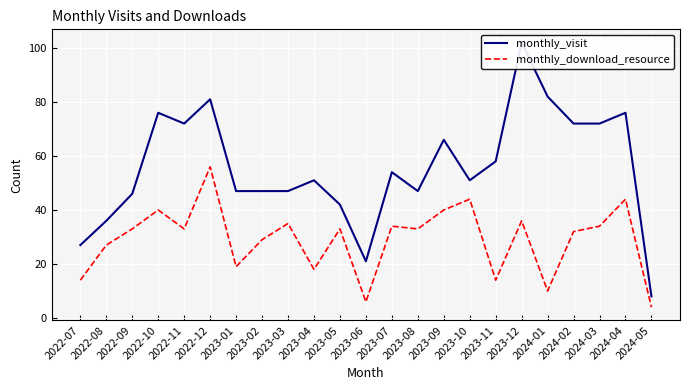

How many series are shown in this chart?

2